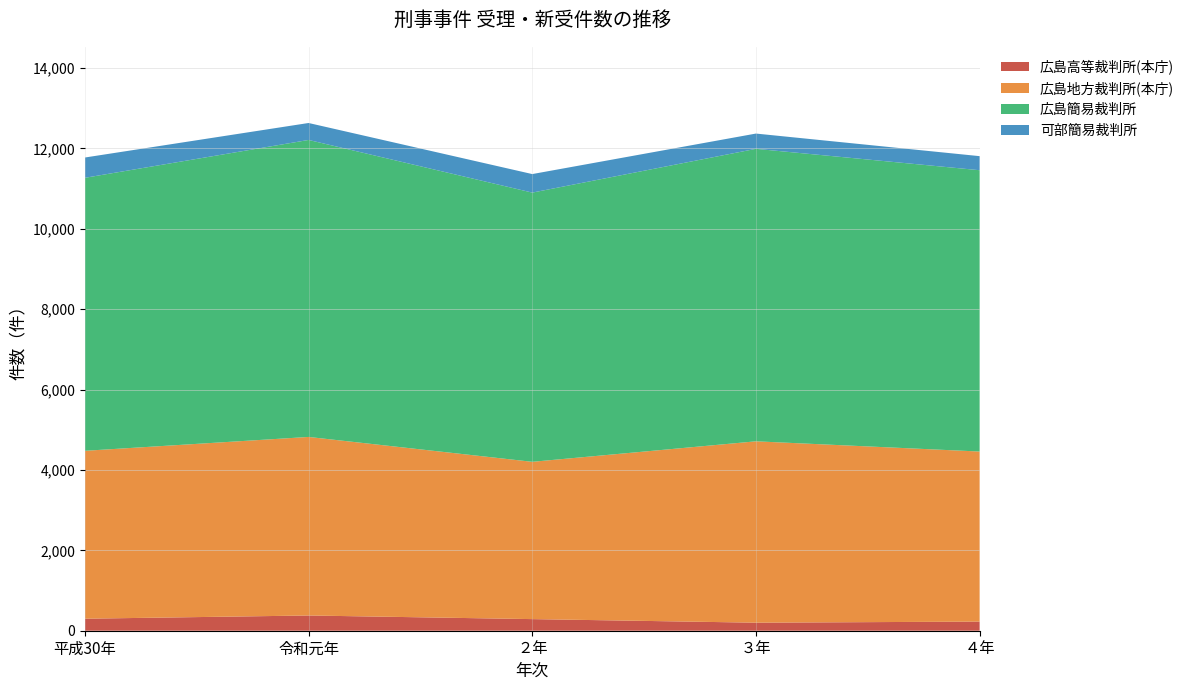

What is the total value across all series at 平成30年?

11775